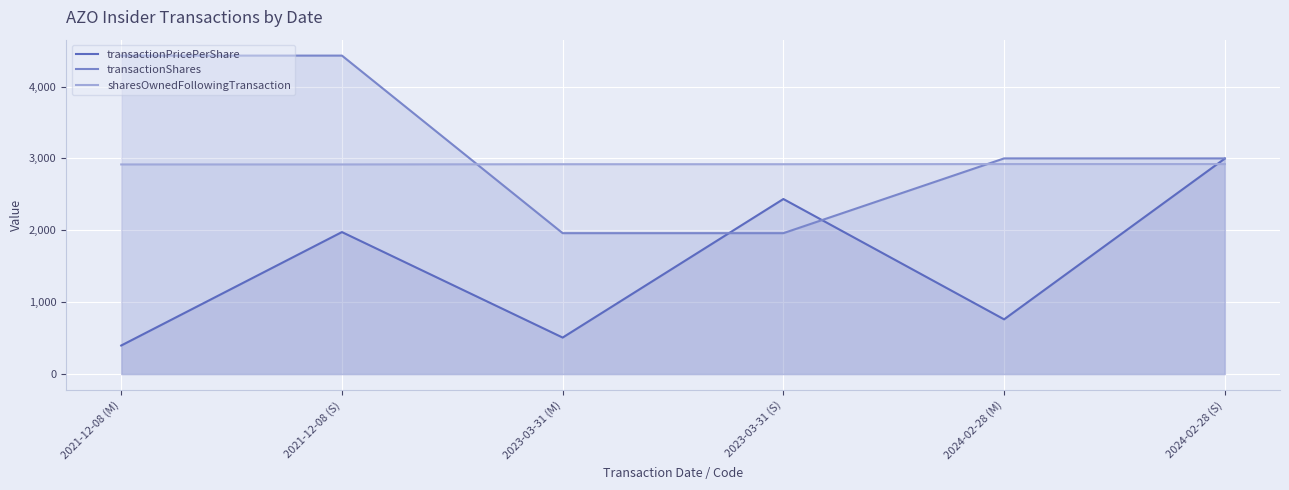

How many data points in transactionShares are less than 3000?

2